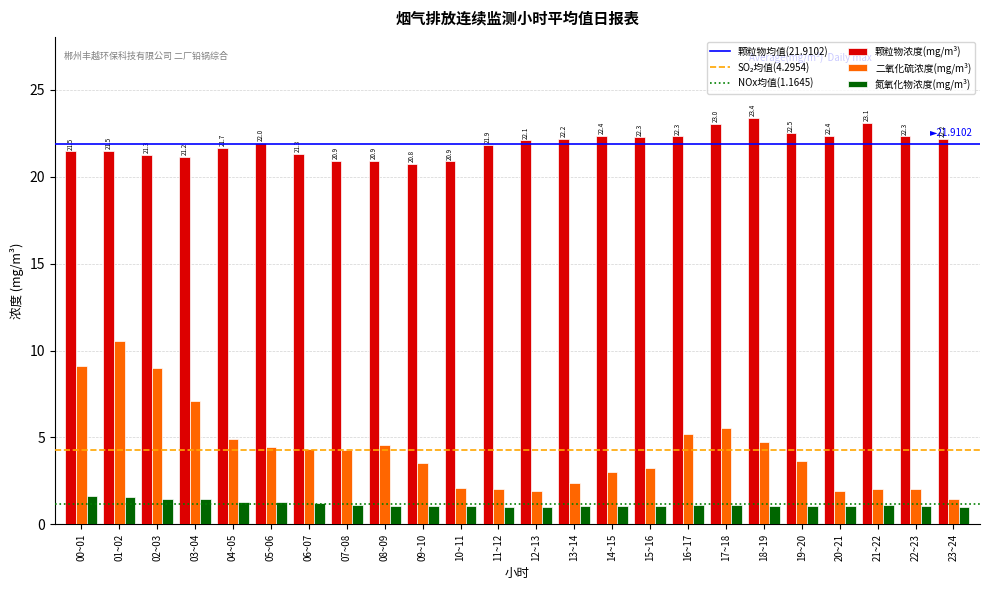

Are the bars grouped side by side (vs. stacked)?

Yes